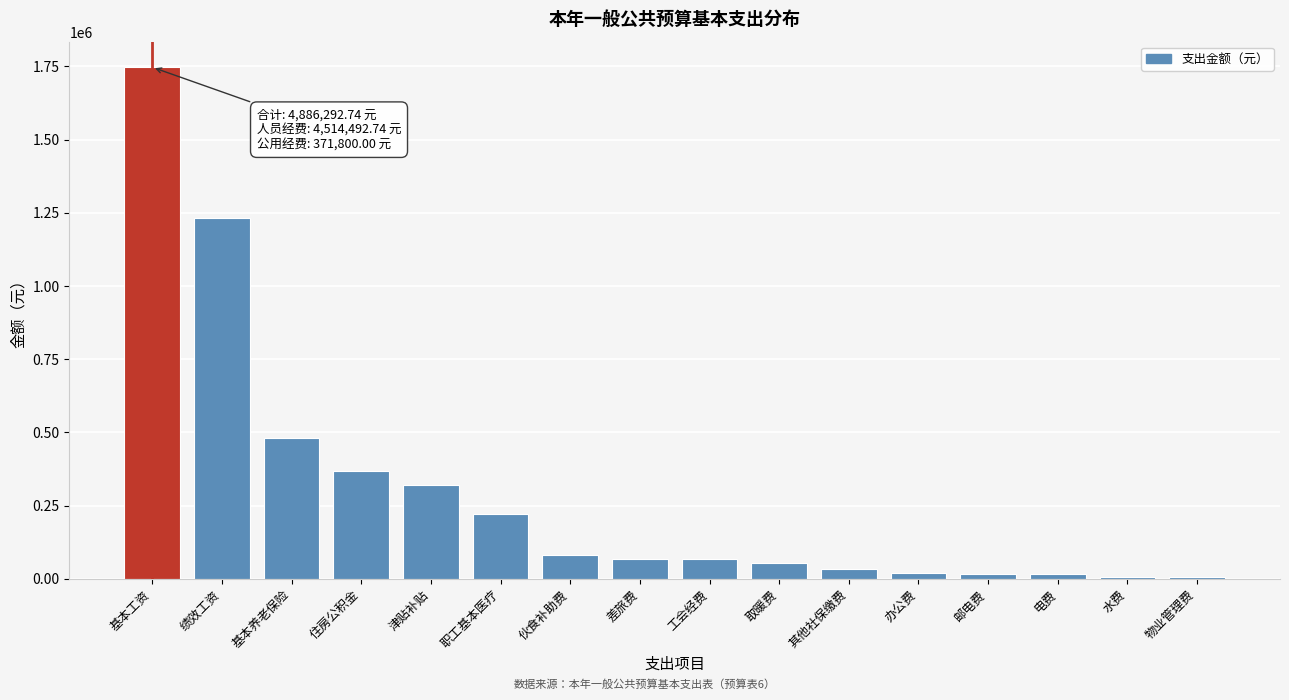

Where is the data nearest to the value 876214?

绩效工资